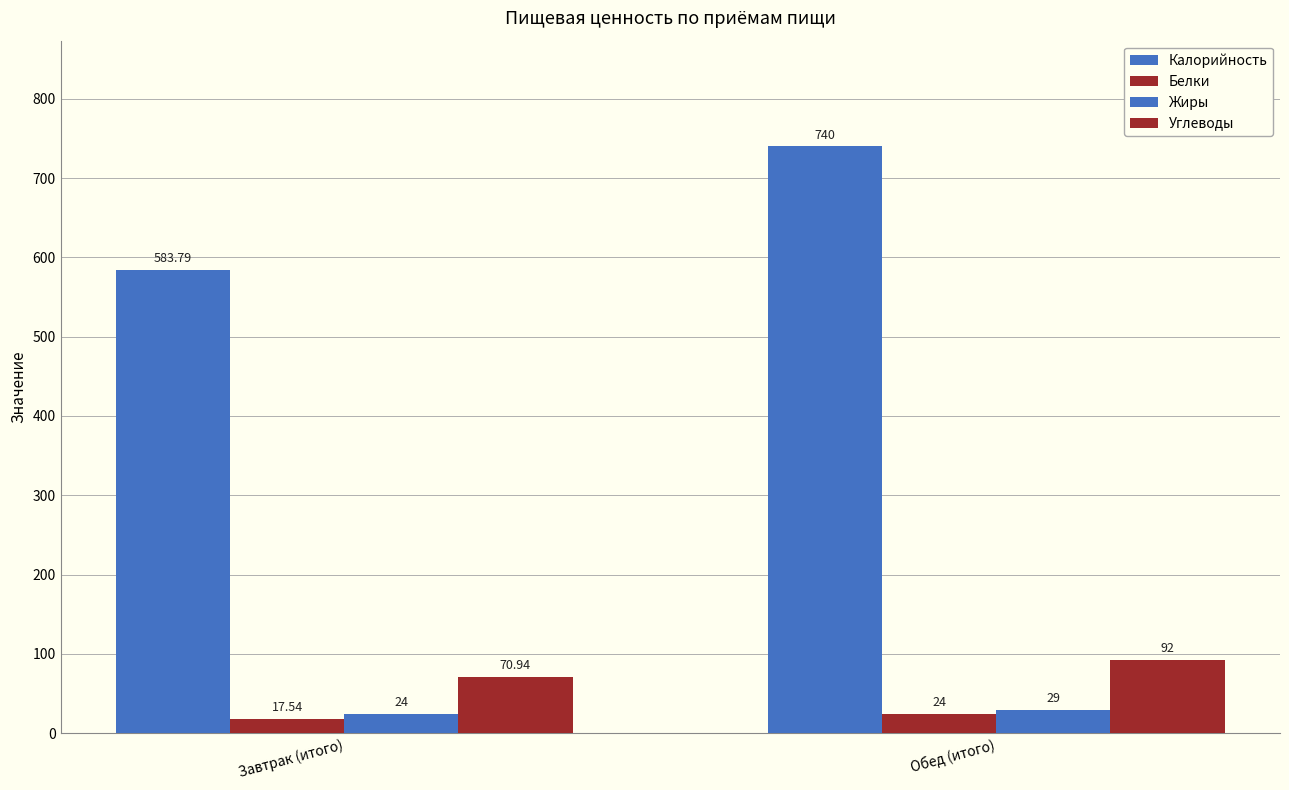

Reading left to right, transcribe all the data shown in this chart.

Калорийность: Завтрак (итого)=583.8	Обед (итого)=740.0
Белки: Завтрак (итого)=17.5	Обед (итого)=24.0
Жиры: Завтрак (итого)=24.0	Обед (итого)=29.0
Углеводы: Завтрак (итого)=70.9	Обед (итого)=92.0